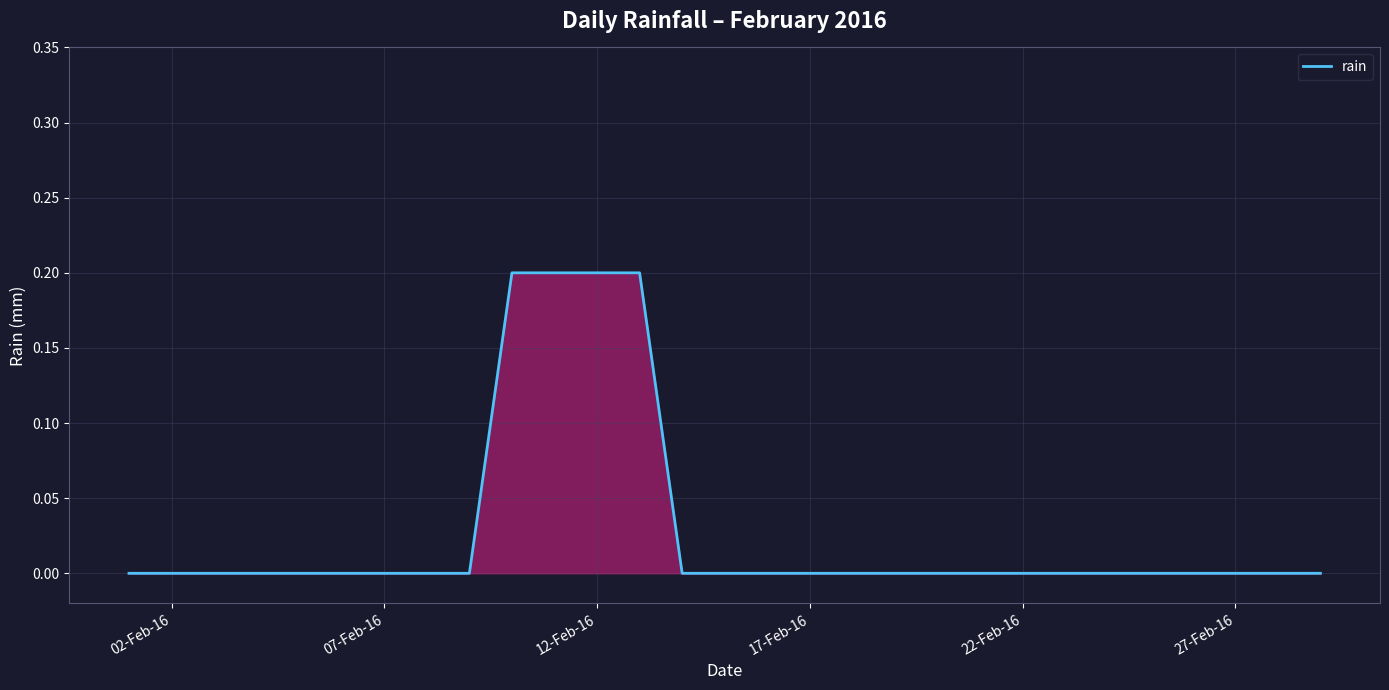

What is the maximum value shown in the chart?

0.2